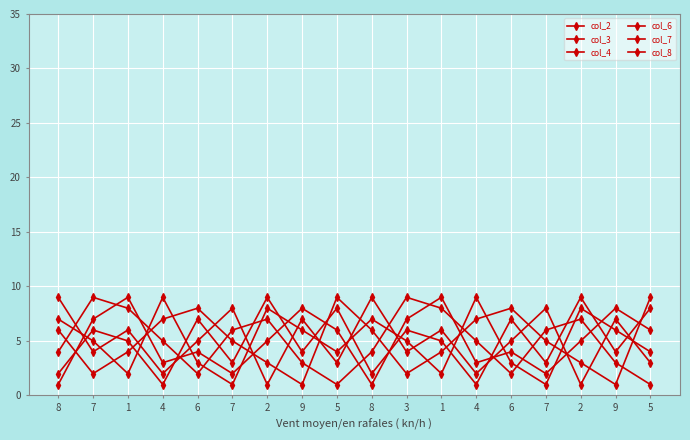

Count the number of data series in this chart.

6